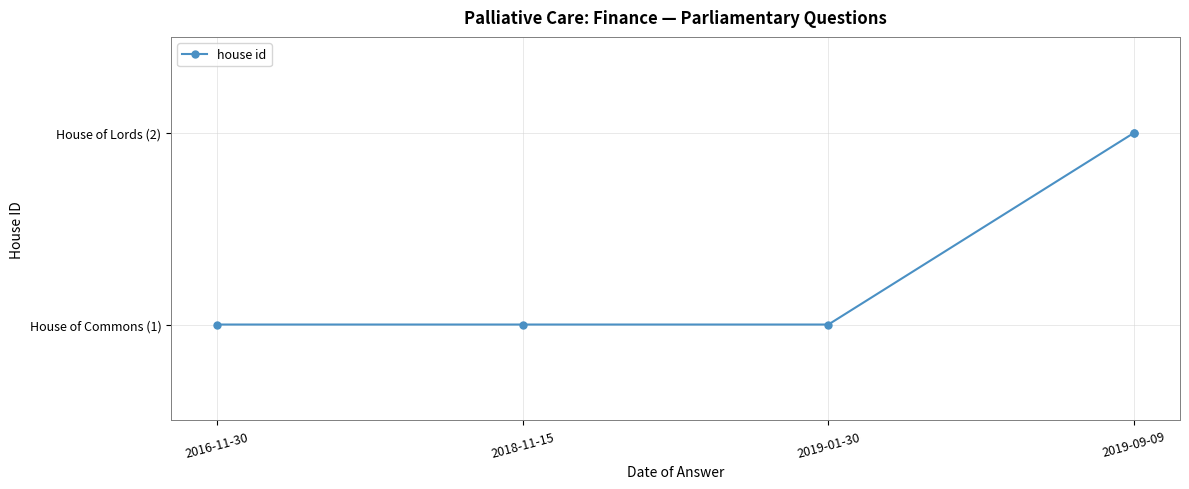

Read the value at 2019-01-30.

1